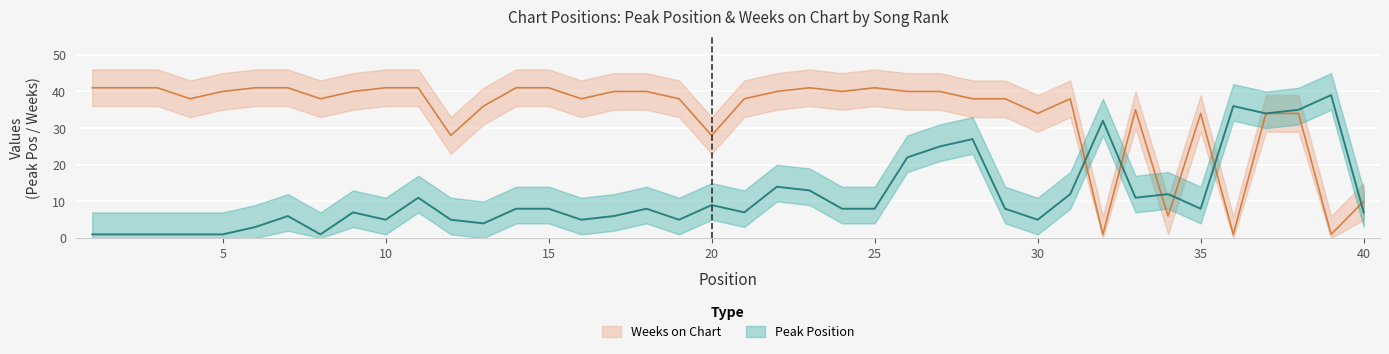

How many values in the Weeks on Chart series are below 38?

13